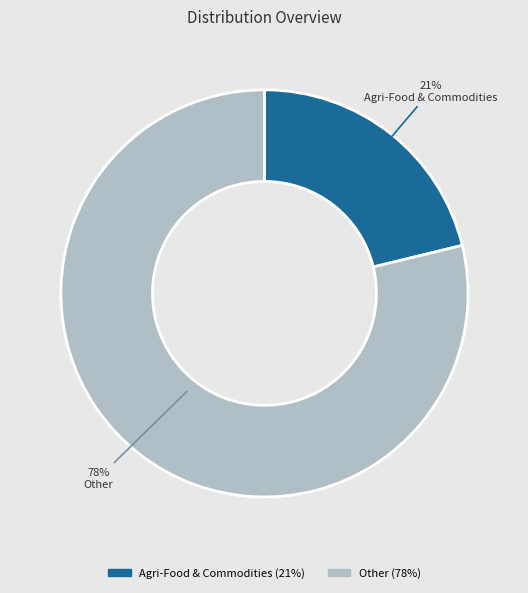

To the nearest percent, what is the average slice percentage?

50%